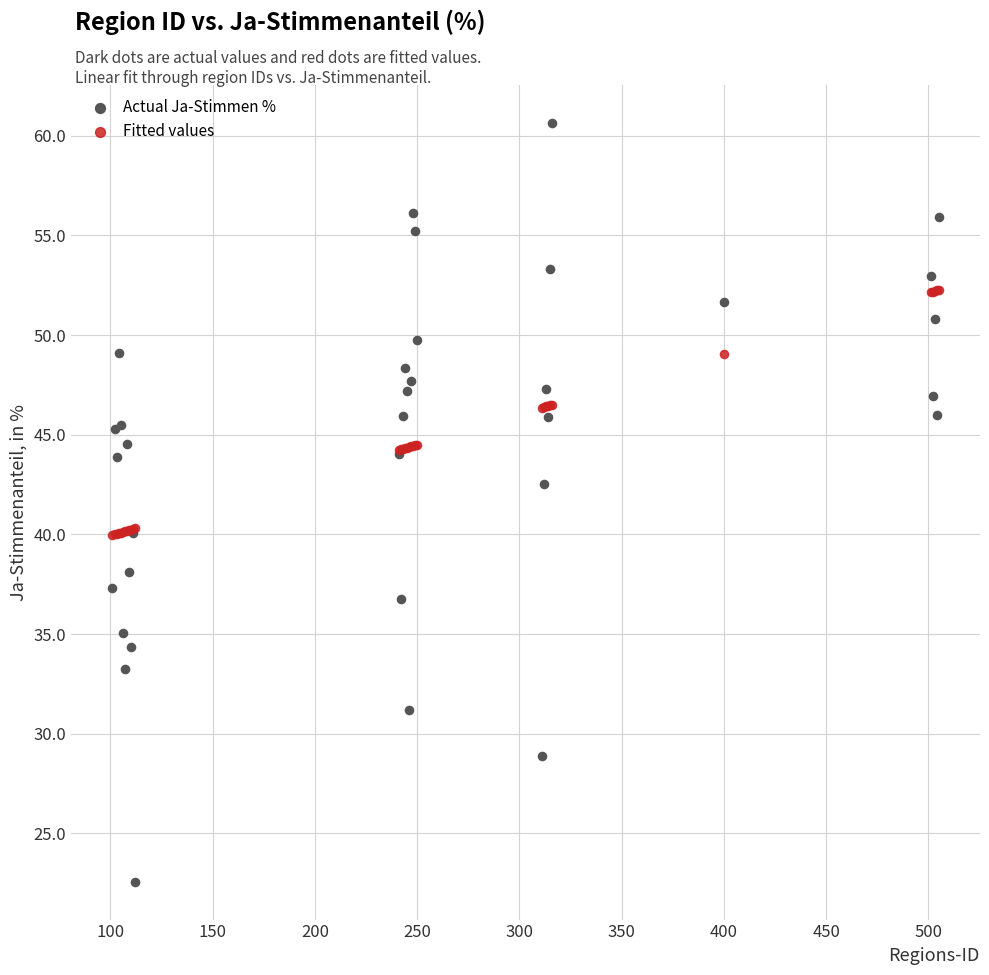

Which series has the largest Y range (max minus min)?

Actual Ja-Stimmen %